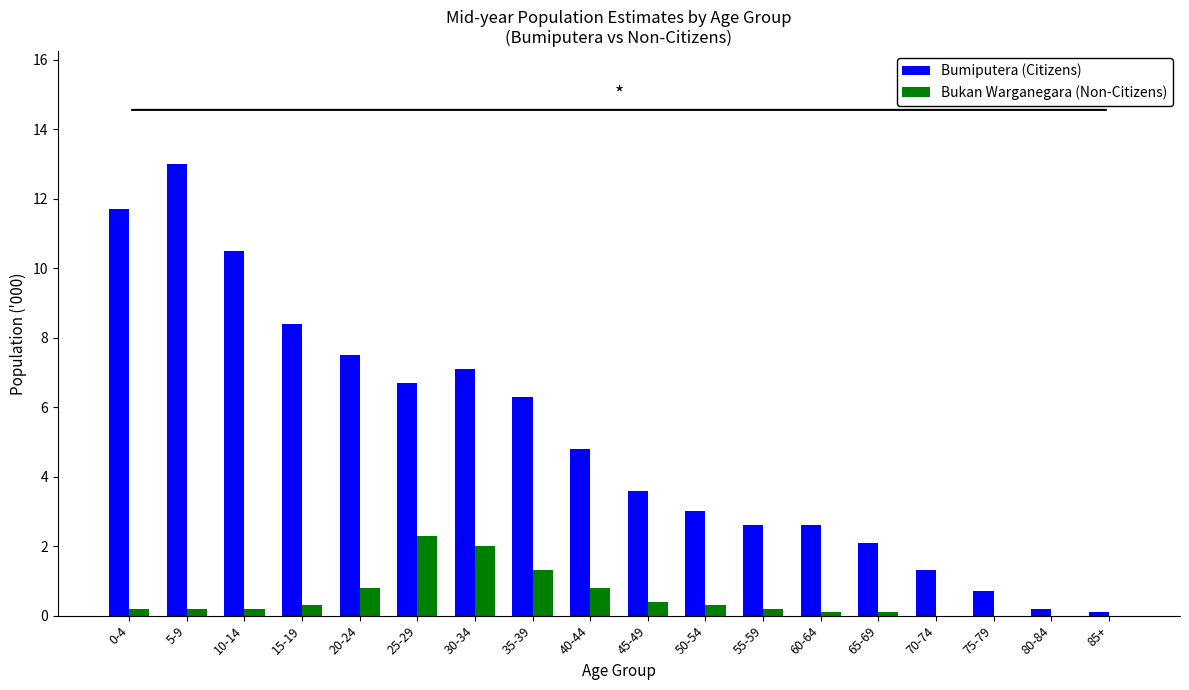

What are all the series names shown in the legend?

Bumiputera (Citizens), Bukan Warganegara (Non-Citizens)